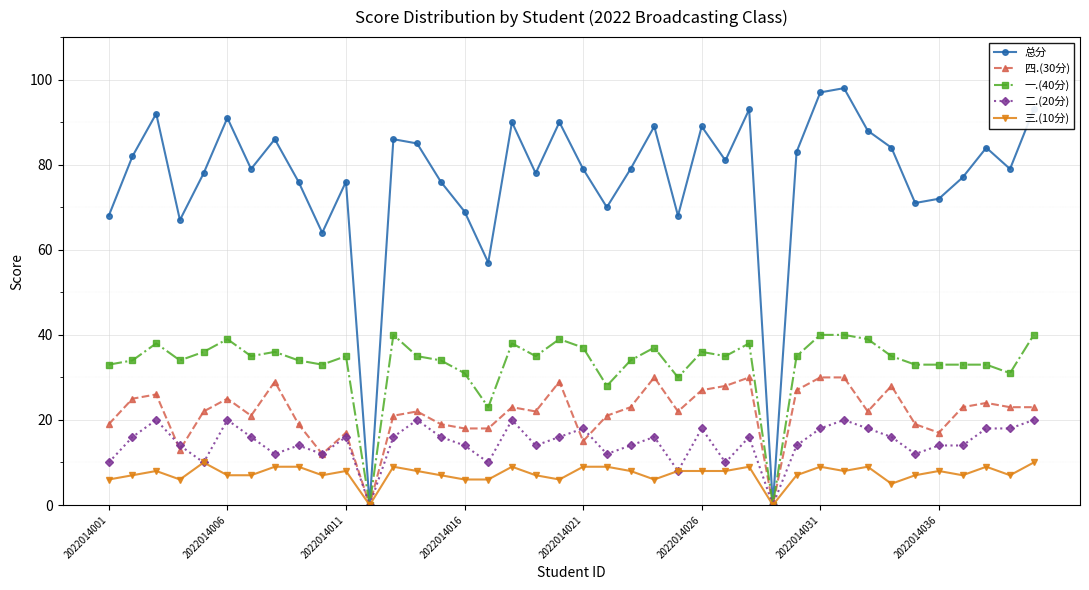

Which series has the widest spread of values?

总分